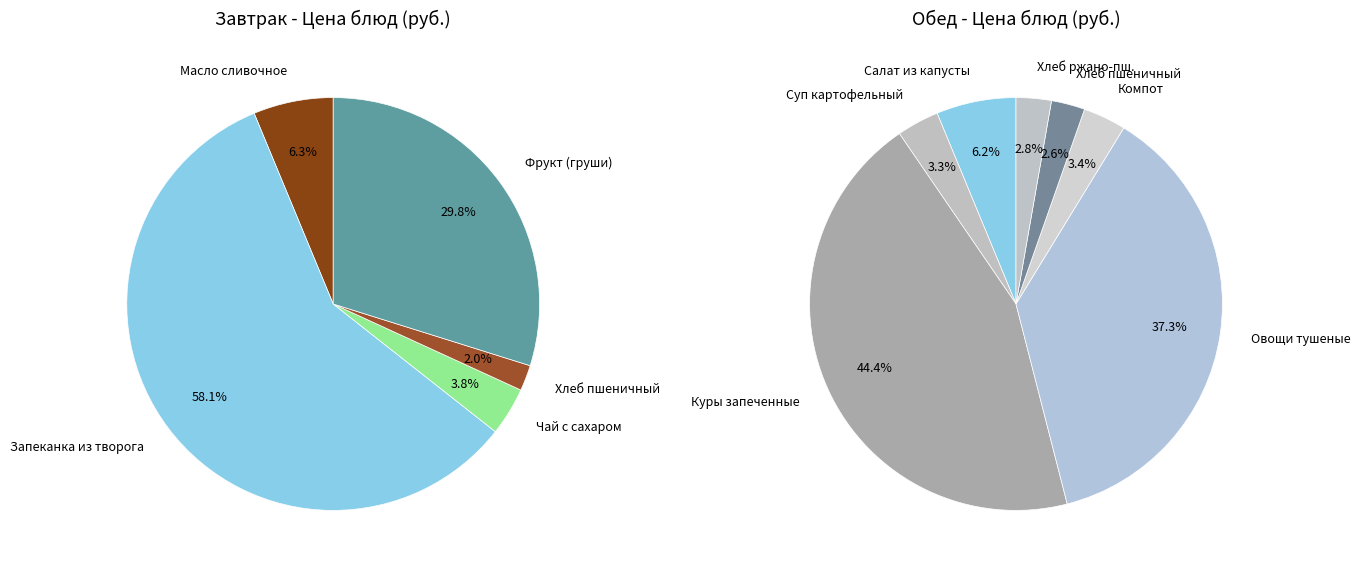

Rank the categories by value from highest to lowest.

Запеканка из творога, Куры запеченные, Овощи тушеные, Фрукт по сезону (груши), Салат из капусты с кукурузой, Масло сливочное, Компот из сухофруктов, Суп картофельный с рисом, Чай с сахаром и лимоном, Хлеб ржано-пшеничный, Хлеб пшеничный (обед), Хлеб пшеничный (завтрак)